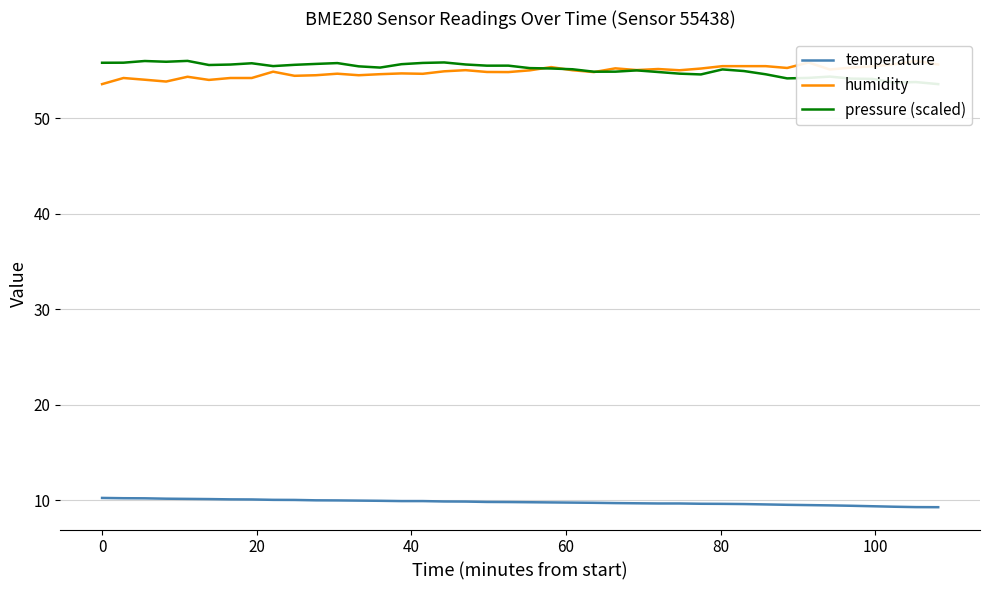

What is the lowest value of the temperature series?

9.3